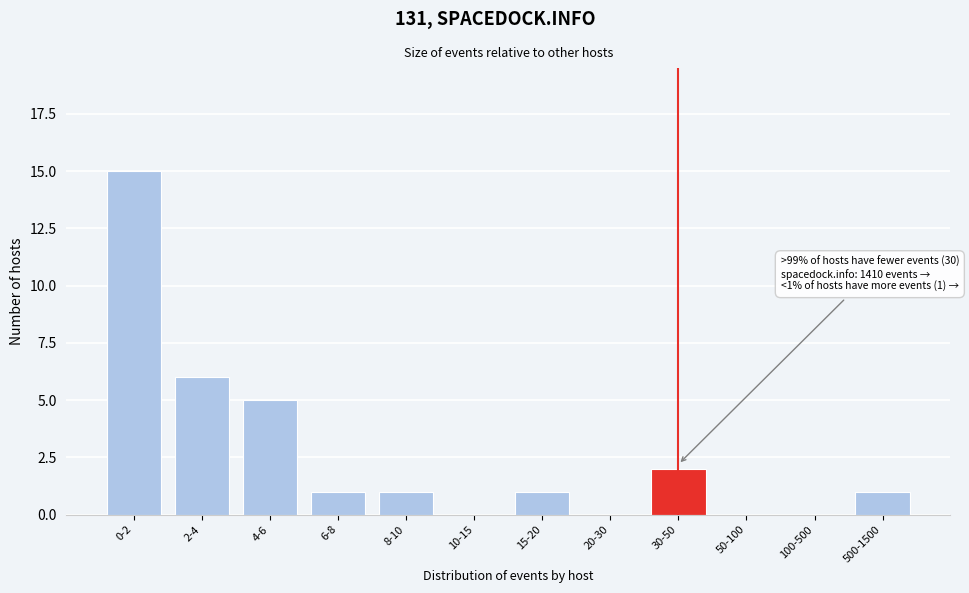

Reading left to right, extract all data points from this chart.

0-2=15	2-4=6	4-6=5	6-8=1	8-10=1	10-15=0	15-20=1	20-30=0	30-50=2	50-100=0	100-500=0	500-1500=1